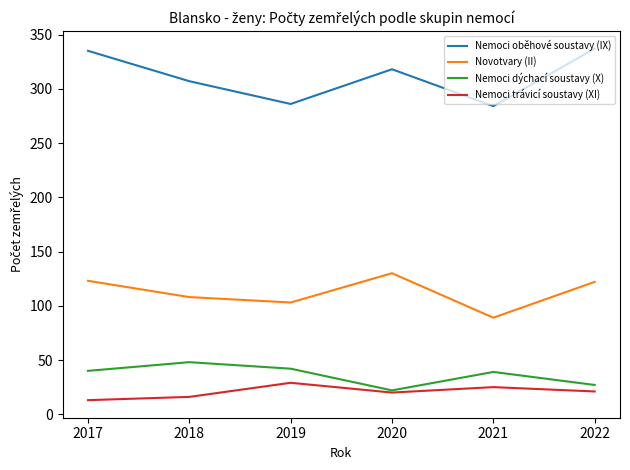

What is the highest value of the Nemoci dýchací soustavy (X) series?

48